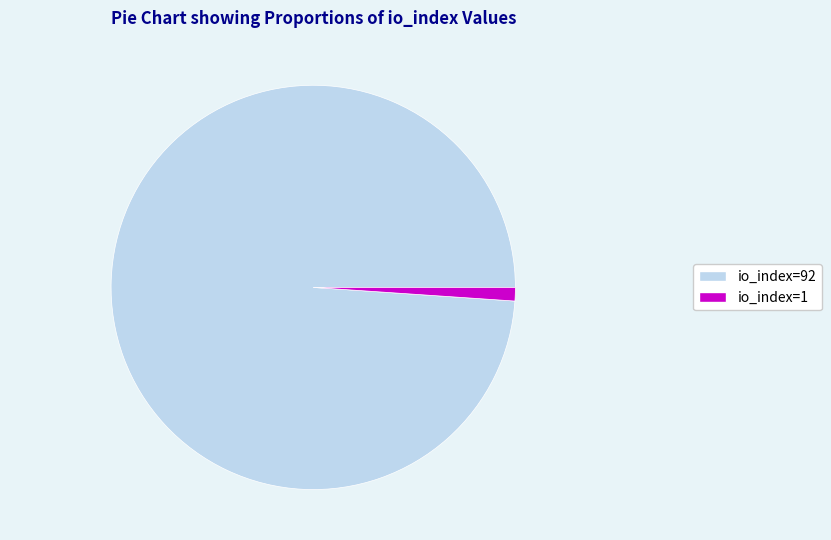

What is the ratio of the value at io_index=92 to the value at io_index=1?

92.0